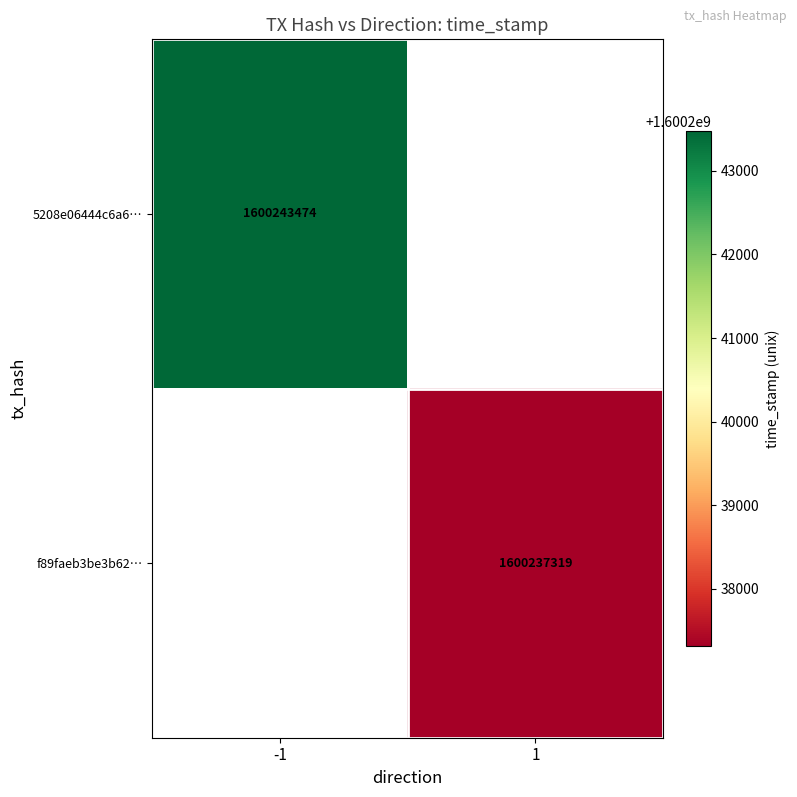

The value of 5208e06444c6a6… at -1 is 2556678155. True or false?

False